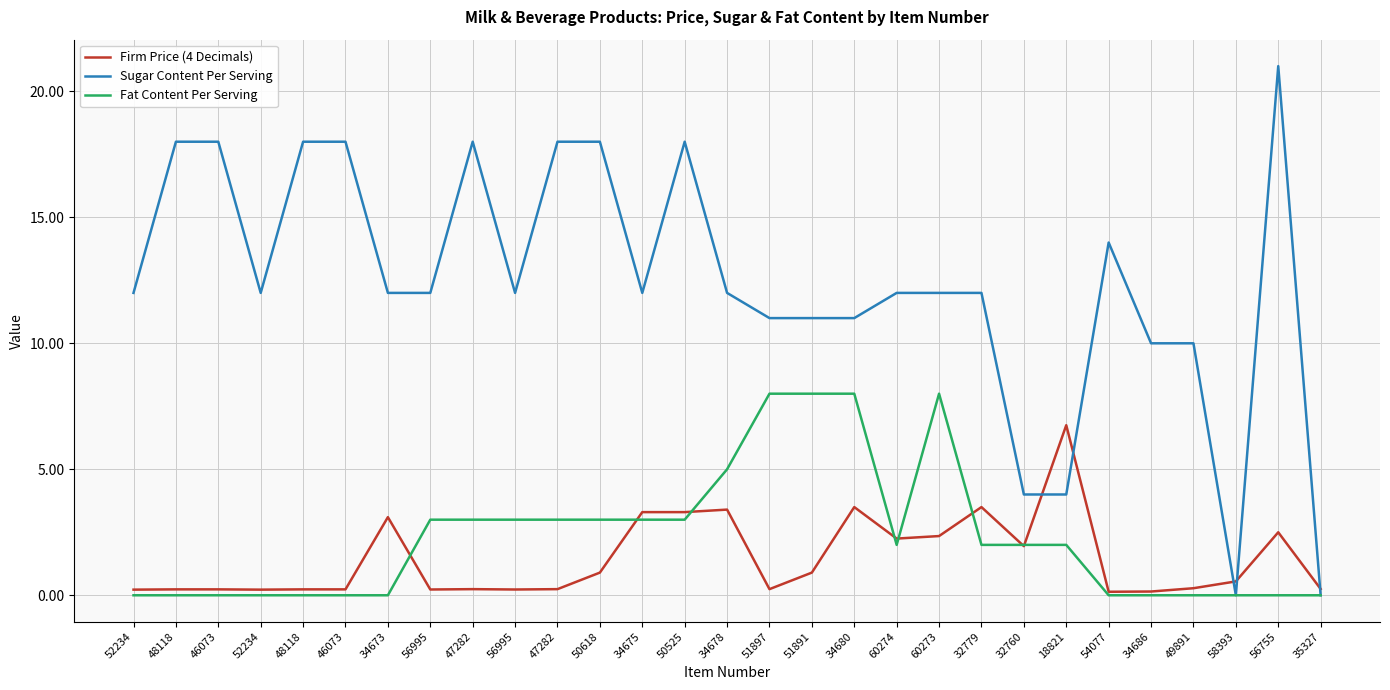

What is the value of the Fat Content Per Serving point at the 12th from the left?

3.0